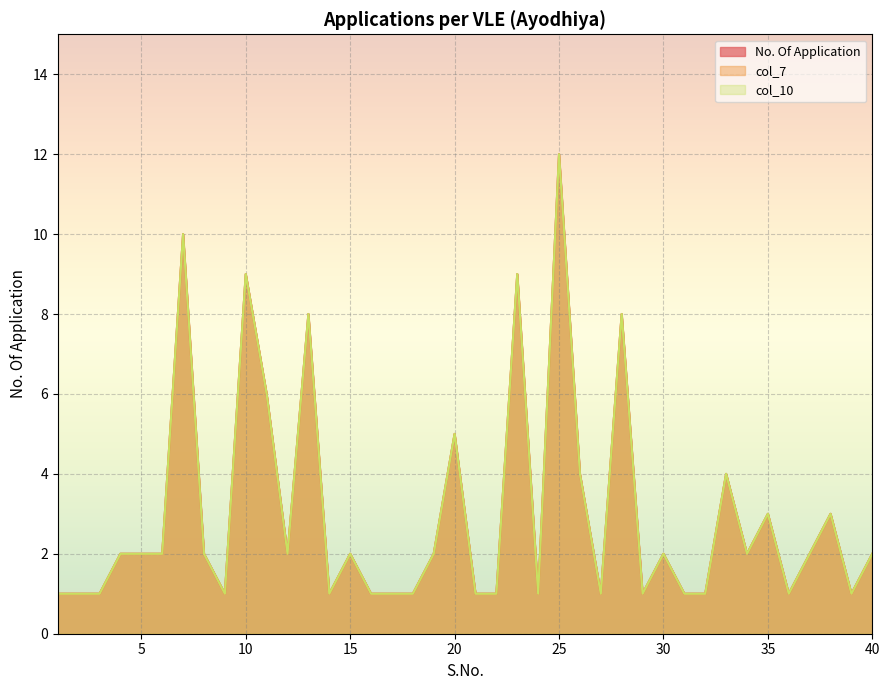

What is the value of the col_10 point at the 13th from the left?

8